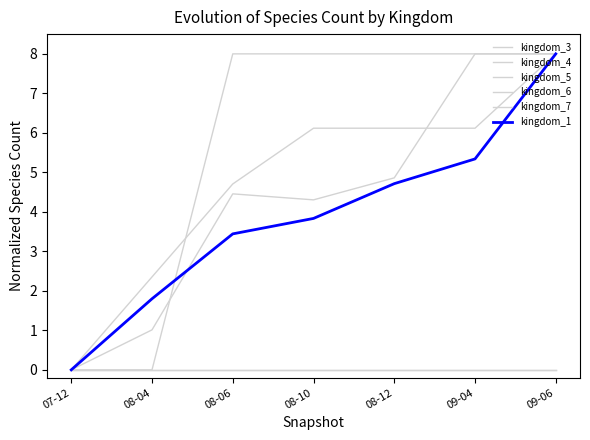

True or false: kingdom_1 and kingdom_4 cross at least once.

False